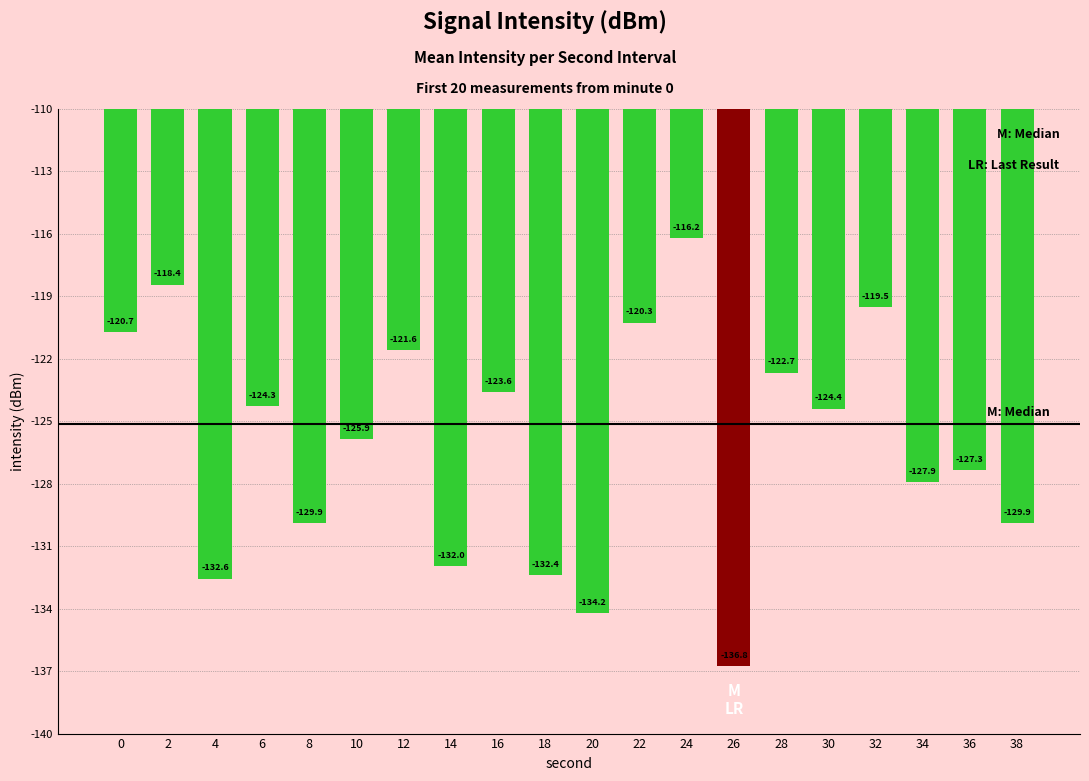

What is the difference between the maximum and minimum values?

20.6